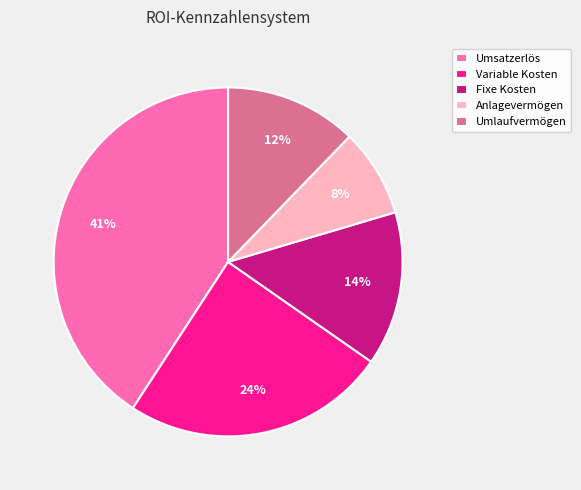

How many segments does this pie chart have?

5